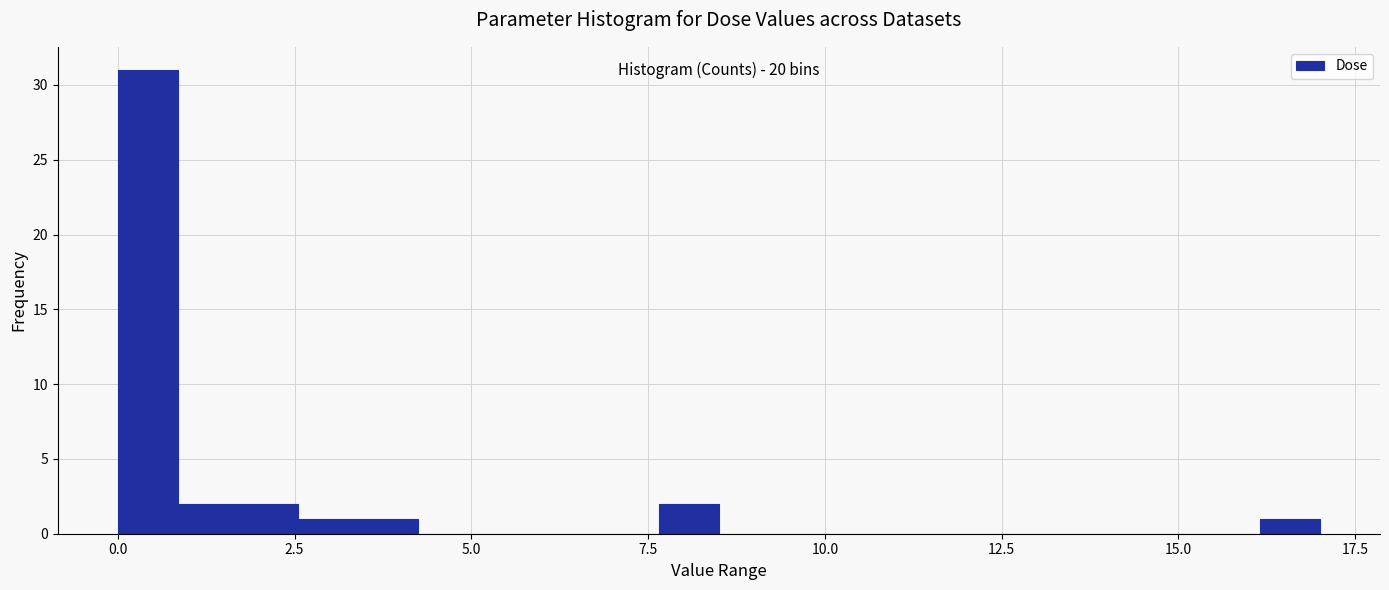

Read against the x-axis, roughly where is the centre of the tallest bar?

0.5